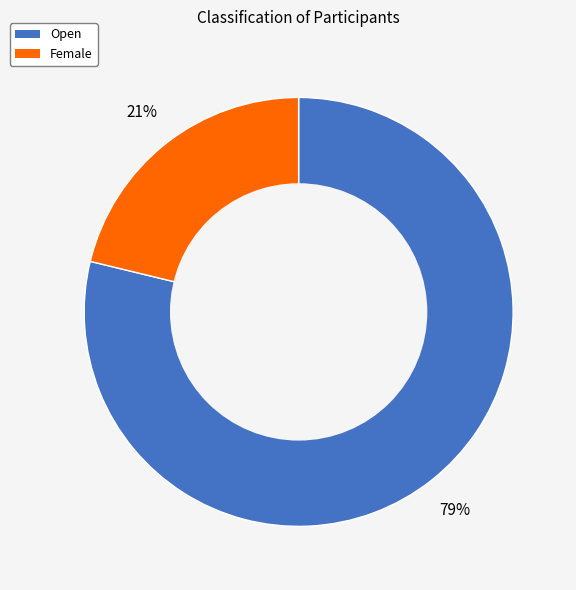

Is the sum of Female and Open greater than half?

Yes